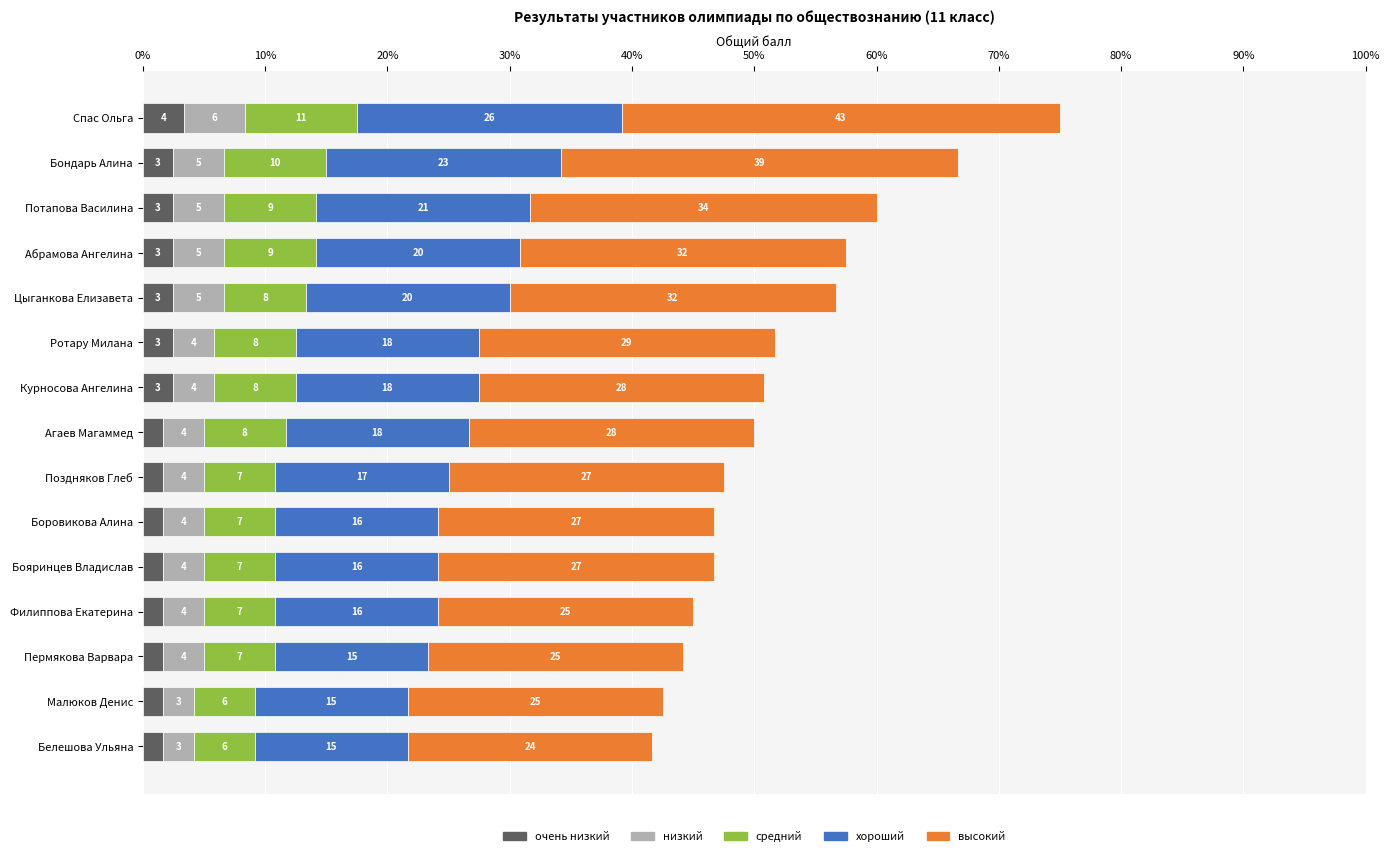

What are all the series names shown in the legend?

очень низкий, низкий, средний, хороший, высокий